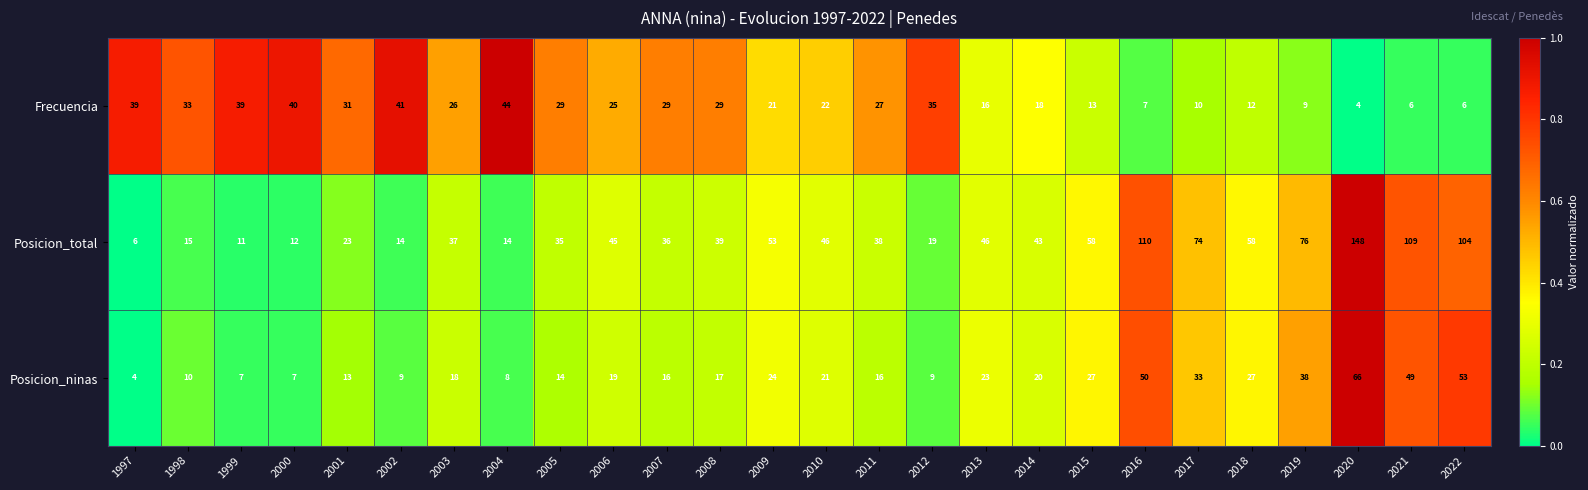

Which series changed the most between 1997 and 2010?

Posicion_total